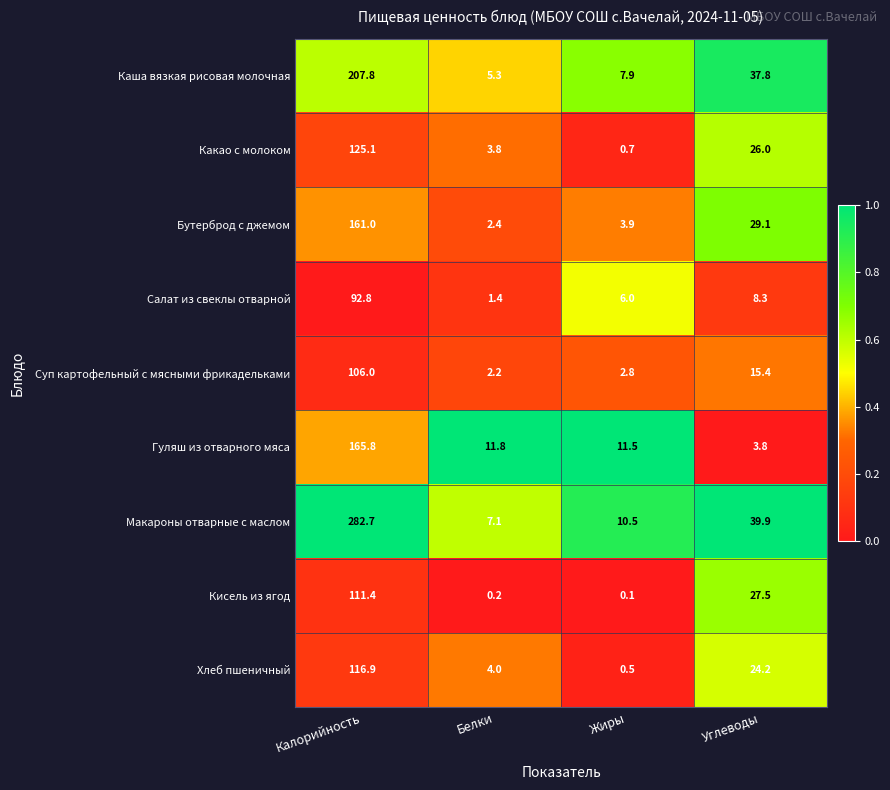

Is it true that Бутерброд с джемом equals 5.6 at Жиры?

False